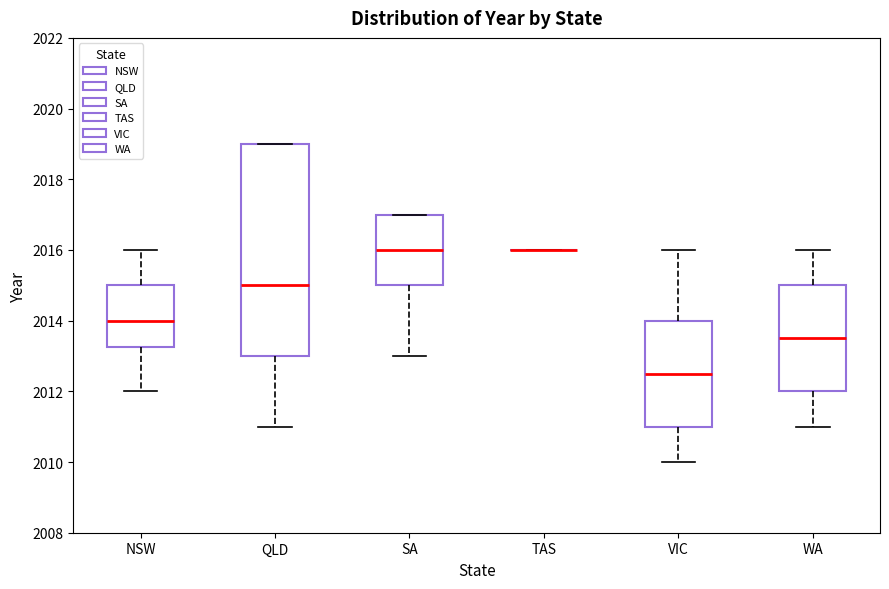

Reading left to right, transcribe this box plot: for each box, give where its median line is, the range the box spans, and where its two whiskers end, as read against the y-axis. The values are not printed on the chart, so give them approximately, as read against the axis.

NSW: median 2014.0, box 2013.2 to 2015.0, whiskers 2012.0 to 2016.0
QLD: median 2015.0, box 2013.0 to 2019.0, whiskers 2011.0 to 2019.0
SA: median 2016.0, box 2015.0 to 2017.0, whiskers 2013.0 to 2017.0
TAS: box collapsed to a line at 2016.0, whiskers 2016.0 to 2016.0
VIC: median 2012.6, box 2011.0 to 2014.0, whiskers 2010.0 to 2016.0
WA: median 2013.6, box 2012.0 to 2015.0, whiskers 2011.0 to 2016.0